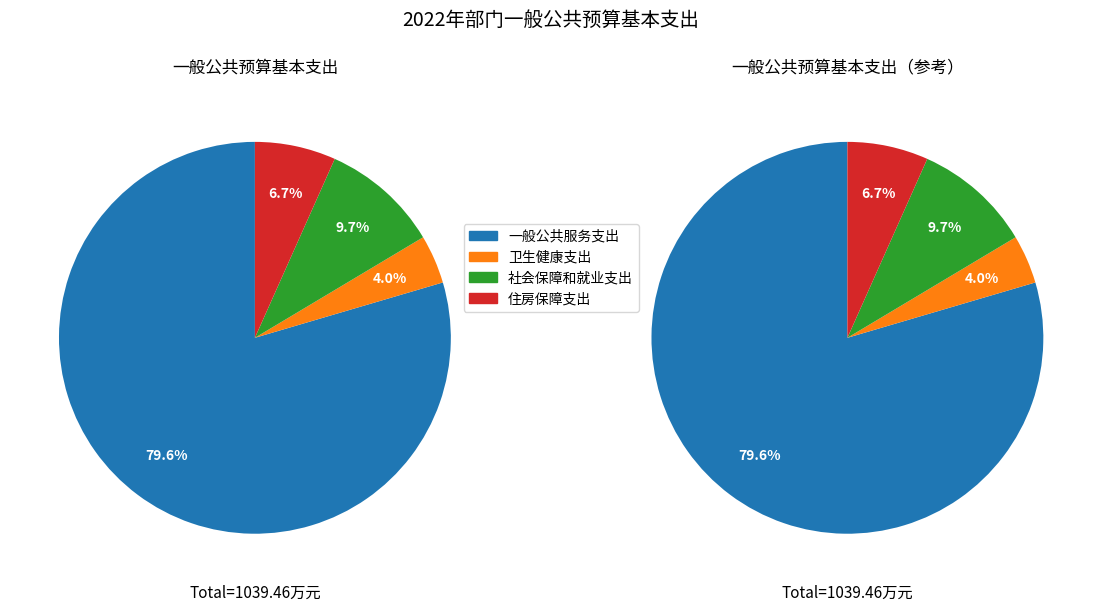

Combined, do 一般公共服务支出 and 社会保障和就业支出 account for over 50%?

Yes